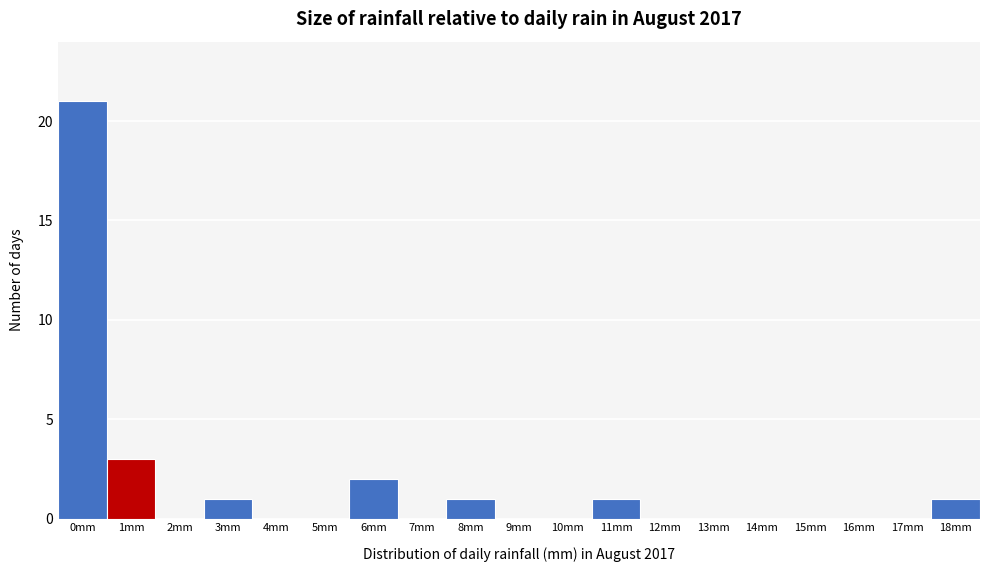

Reading left to right, extract all data points from this chart.

0mm=21	1mm=3	2mm=0	3mm=1	4mm=0	5mm=0	6mm=2	7mm=0	8mm=1	9mm=0	10mm=0	11mm=1	12mm=0	13mm=0	14mm=0	15mm=0	16mm=0	17mm=0	18mm=1